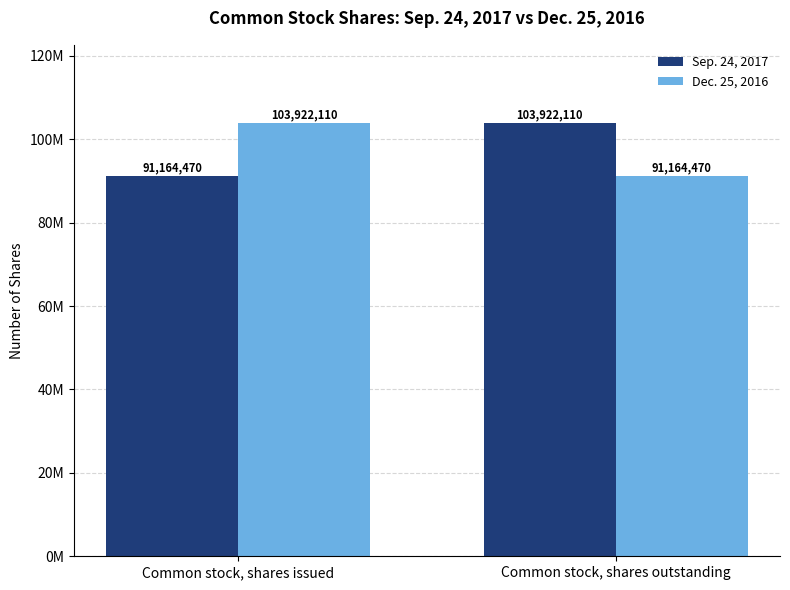

True or false: Sep. 24, 2017 has a value of 61547175 at Common stock, shares issued.

False